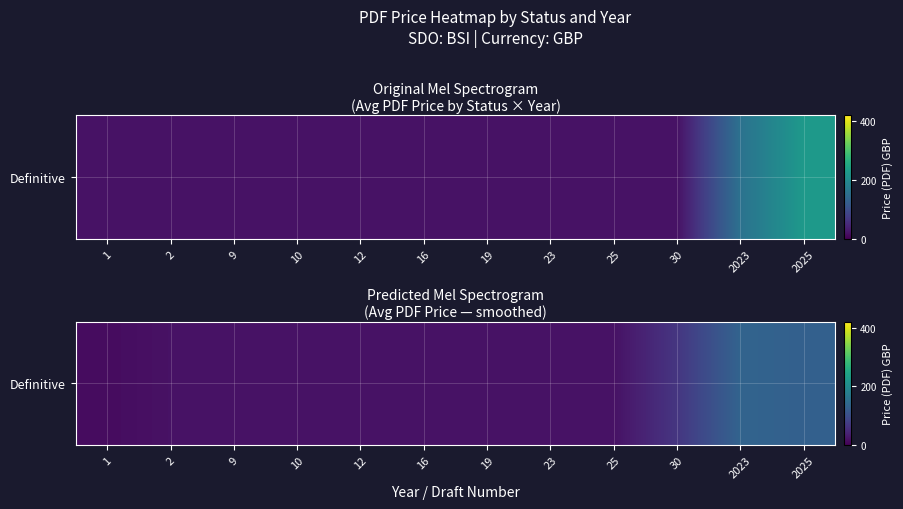

List the labels in order of value, smallest first.

1, 2, 9, 10, 12, 16, 19, 23, 25, 30, 2025, 2023